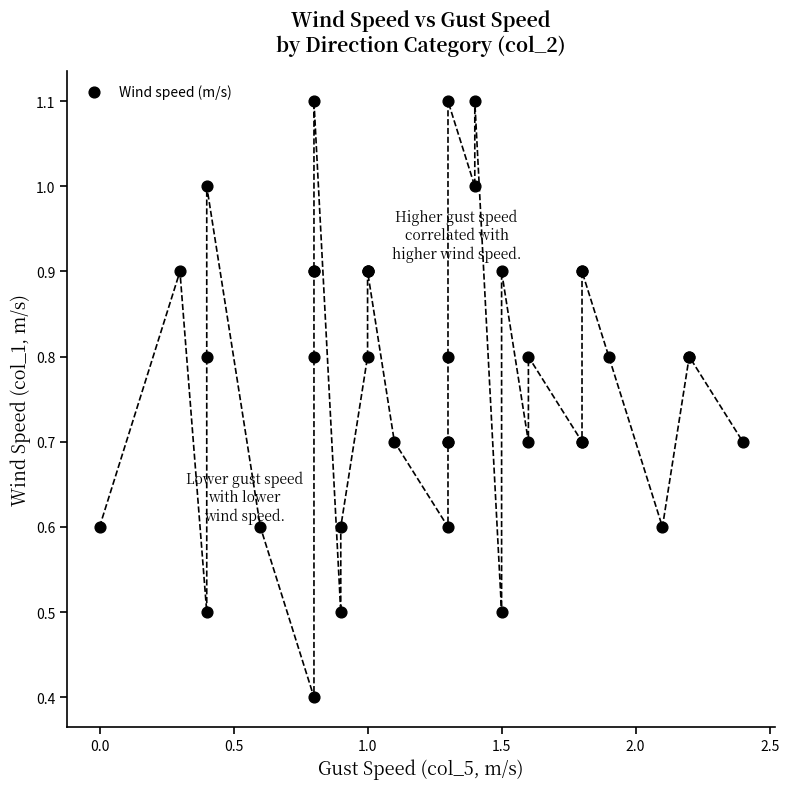

What Y value in the scatter plot is closest to 0?

0.4